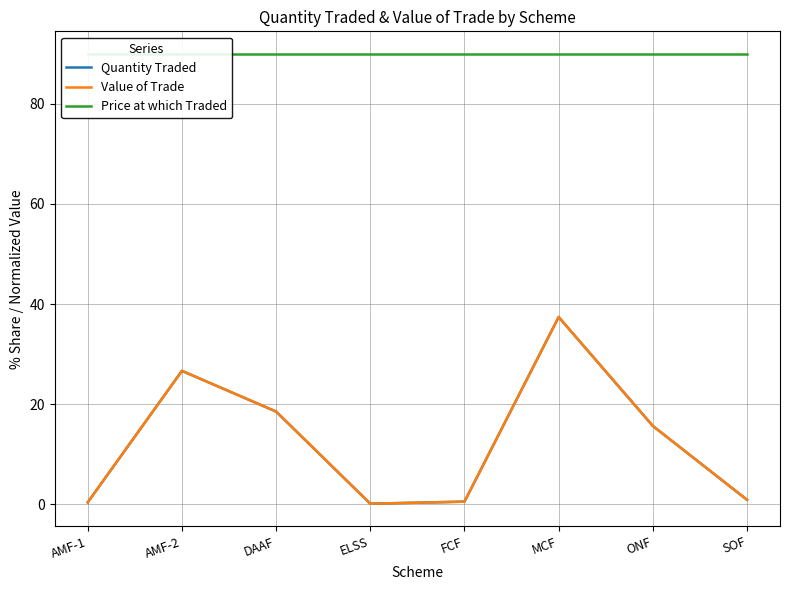

The value of Value of Trade at ELSS is 0.1. True or false?

False